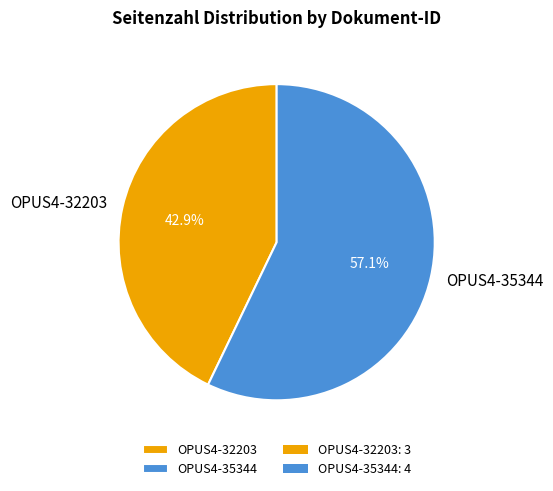

How much of the chart is everything except OPUS4-35344?

42.9%